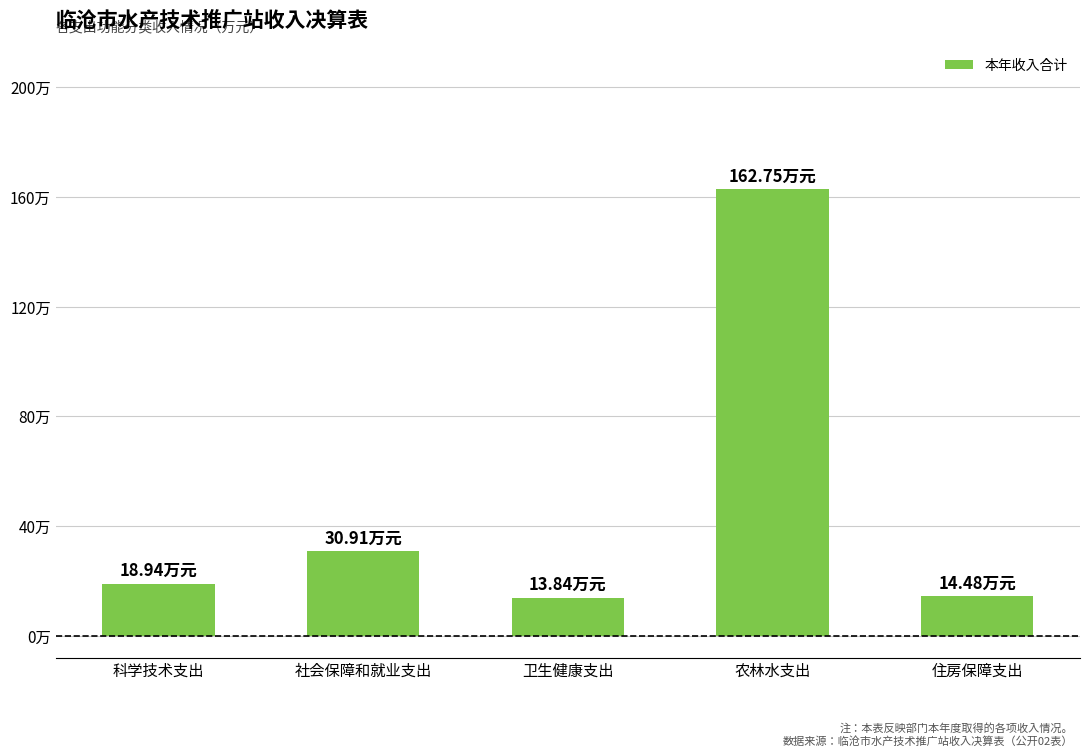

What is the value of the 3rd bar from the left?

13.8